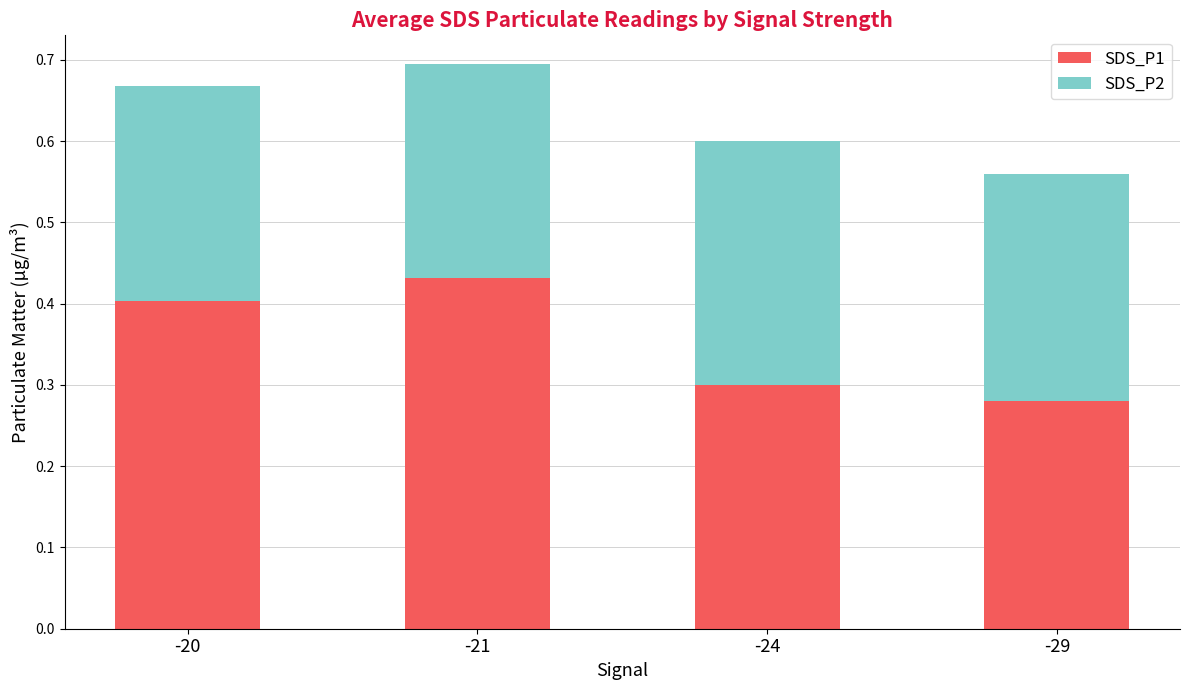

Is it true that SDS_P1 equals 0.6 at -21?

False